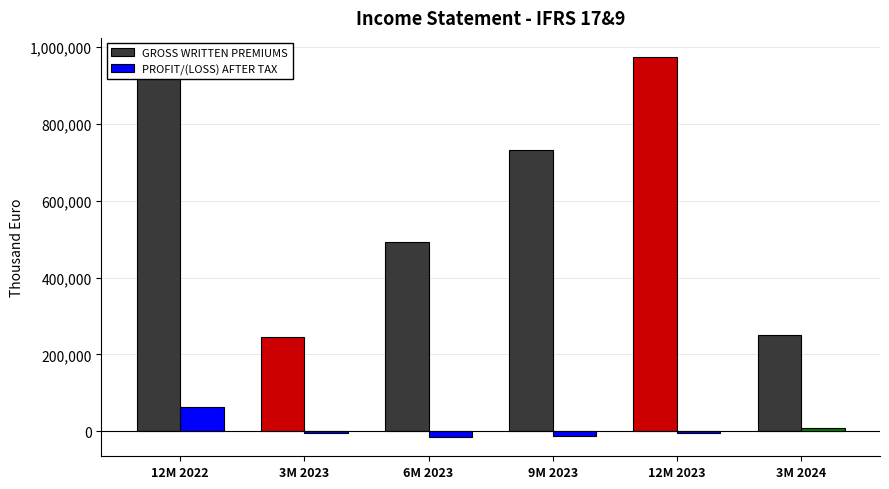

Rank the series at 12M 2023 from highest to lowest value.

GROSS WRITTEN PREMIUMS, PROFIT/(LOSS) AFTER TAX